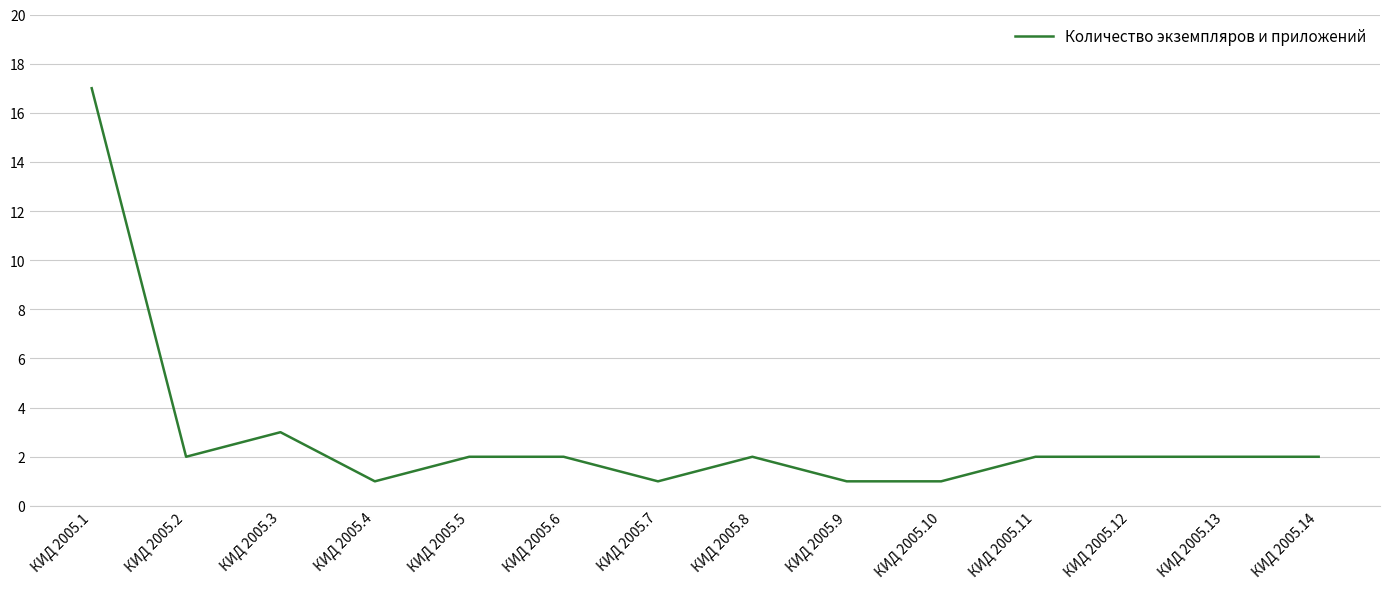

What is the change in value from КИД 2005.8 to КИД 2005.9?

-1